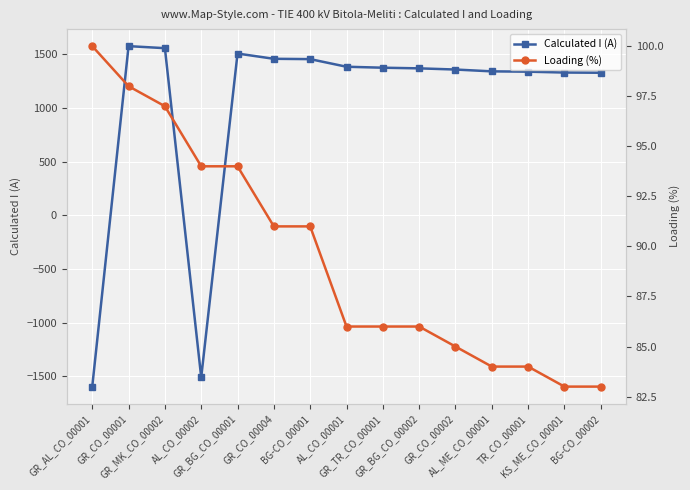

Between which two adjacent categories do Loading (%) and Calculated I (A) first intersect?

GR_AL_CO_00001 and GR_CO_00001